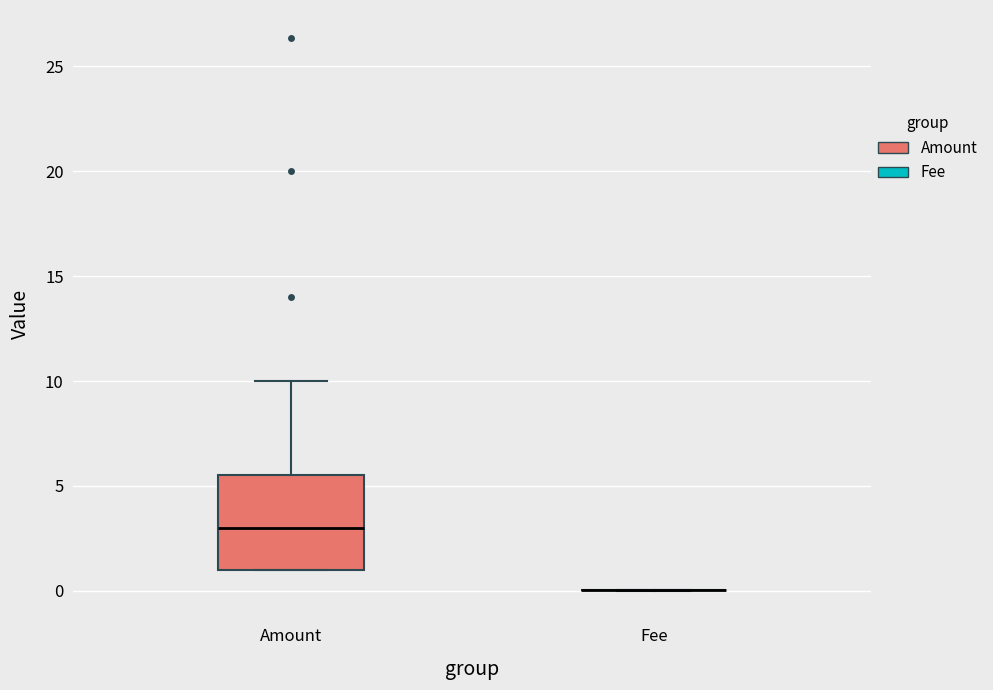

Reading left to right, transcribe this box plot: for each box, give where its median line is, the range the box spans, and where its two whiskers end, as read against the y-axis. The values are not printed on the chart, so give them approximately, as read against the axis.

Amount: median 3.0, box 1.0 to 5.5, whiskers 1.0 to 10.0
Fee: box collapsed to a line at 0.0, whiskers 0.0 to 0.0